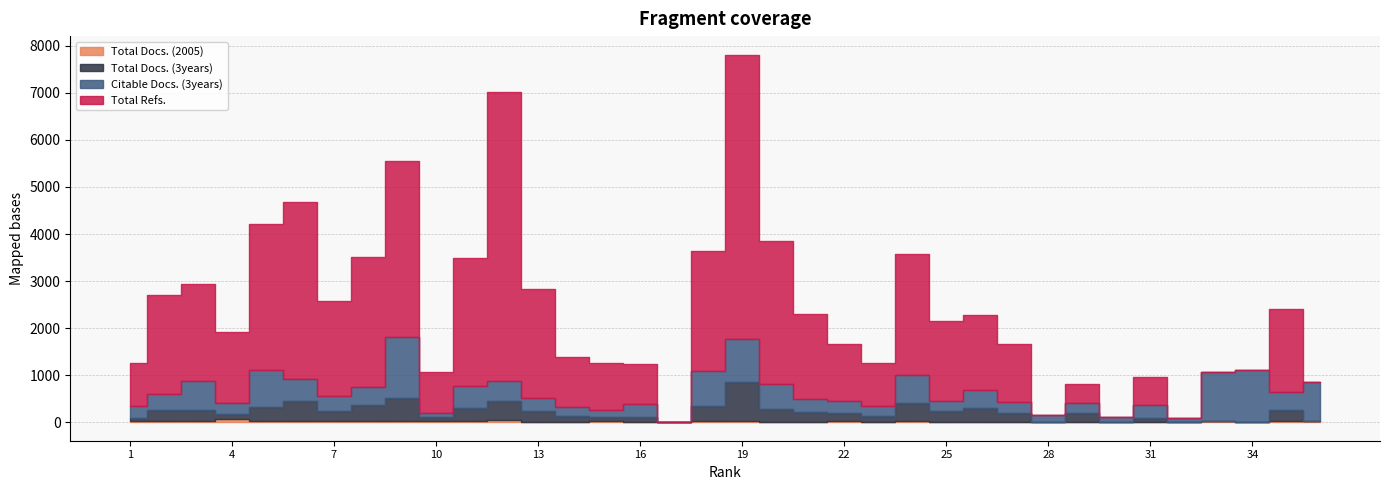

How many positive values does the Citable Docs. (3years) series have?

35